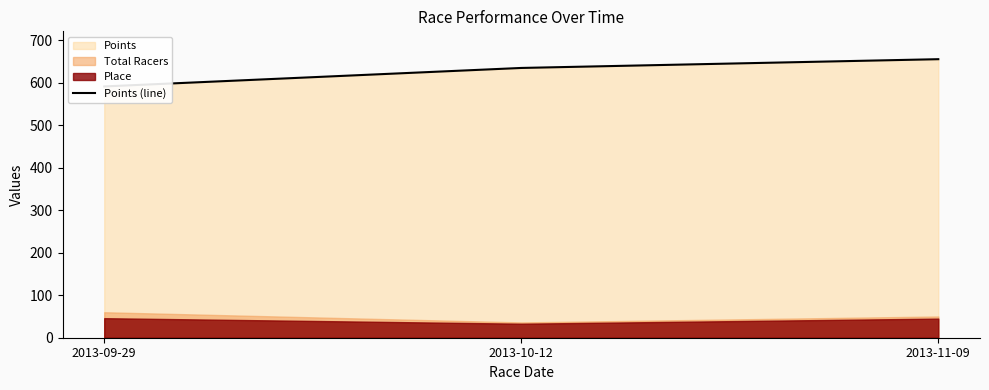

Where does the data first go above 635?

2013-10-12